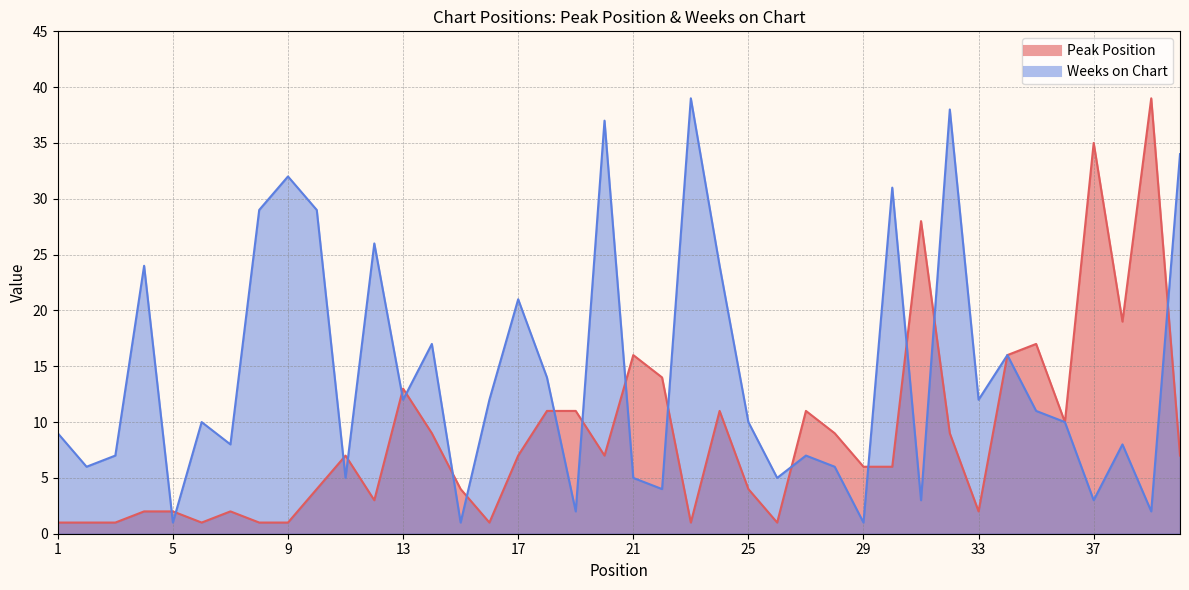

What is the total value across all series at 19?

13